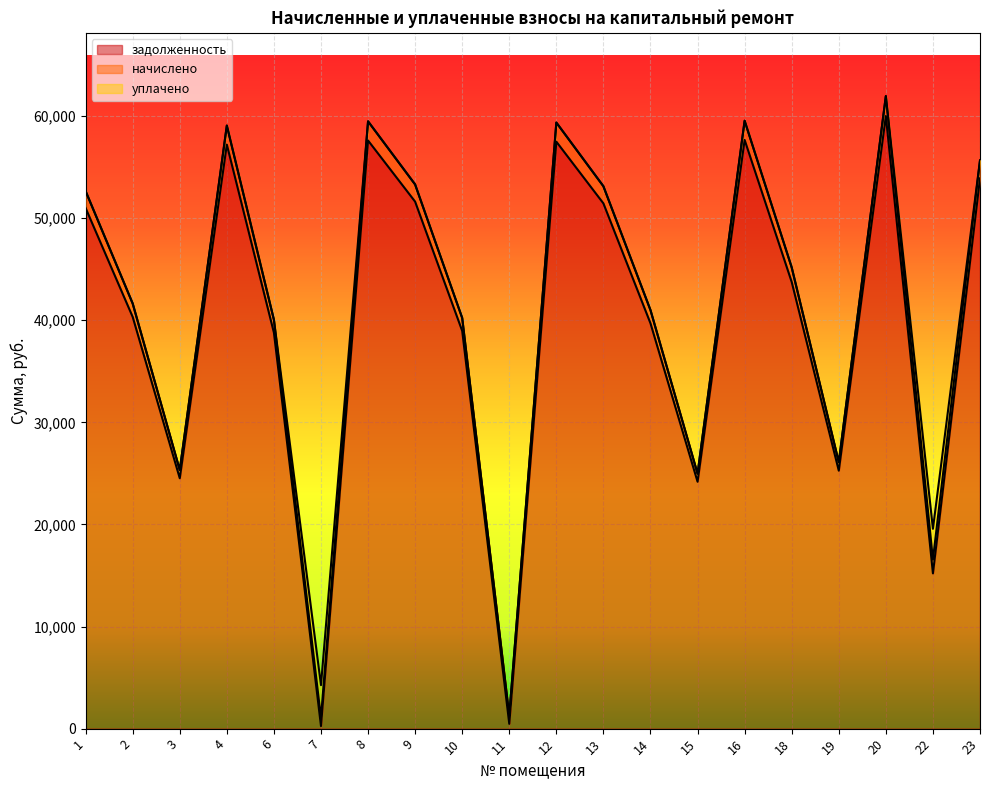

What is the difference between the highest and lowest values at 19?

25267.0